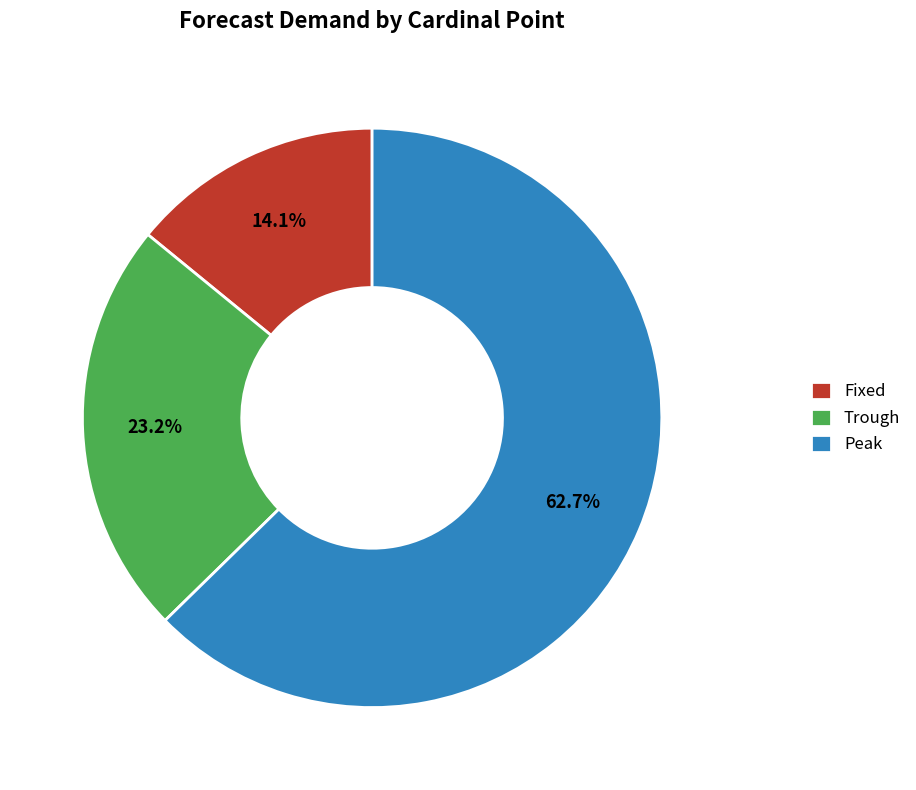

To the nearest percent, what is the difference between the largest and smallest slice percentages?

49%